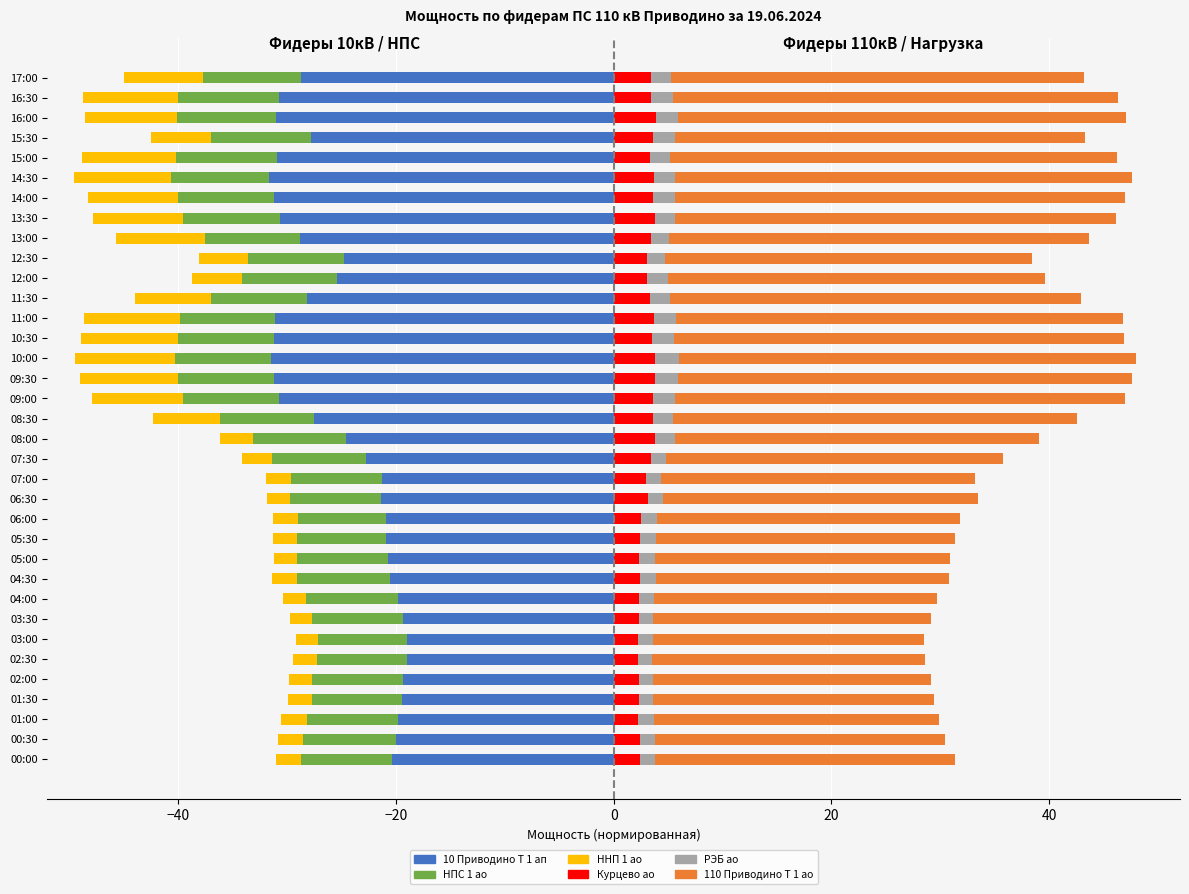

How many data points in 110 Приводино Т 1 ао RS УСПД are less than 33?

16